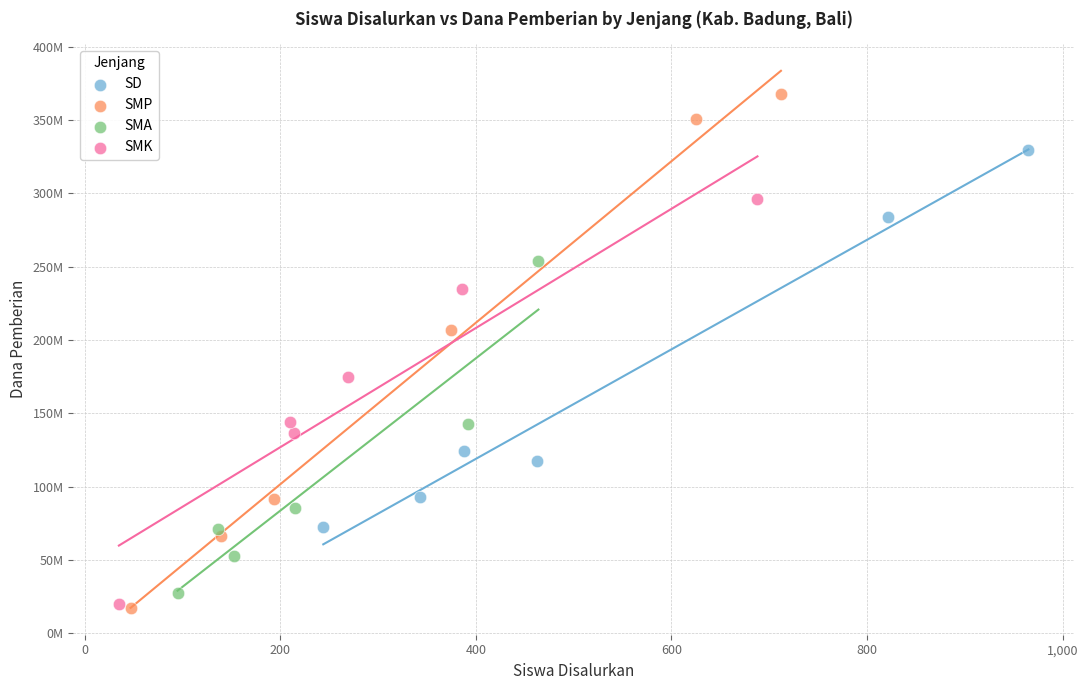

Which series reaches the maximum Y coordinate?

SMP